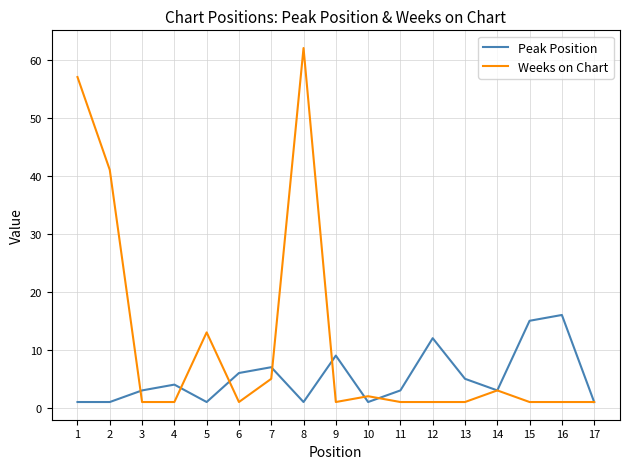

What is the highest value of the Weeks on Chart series?

62